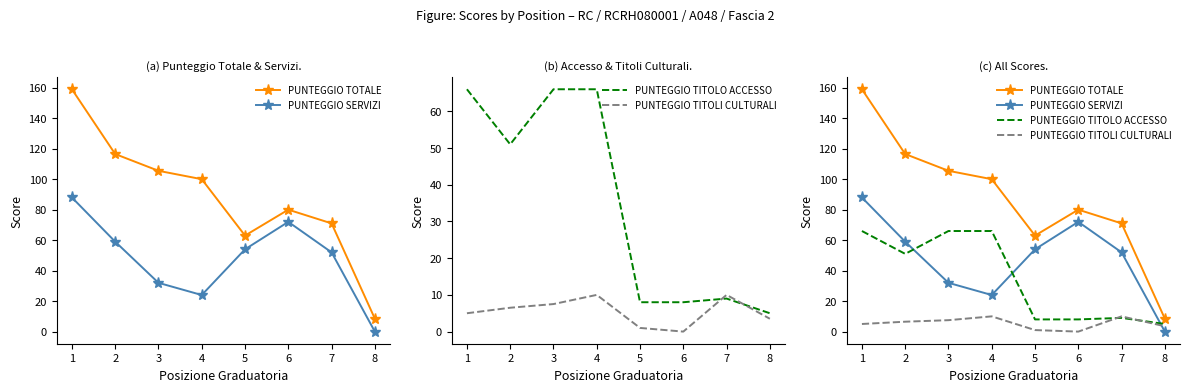

What is the difference between the second highest and minimum values in the PUNTEGGIO TOTALE series?

108.0